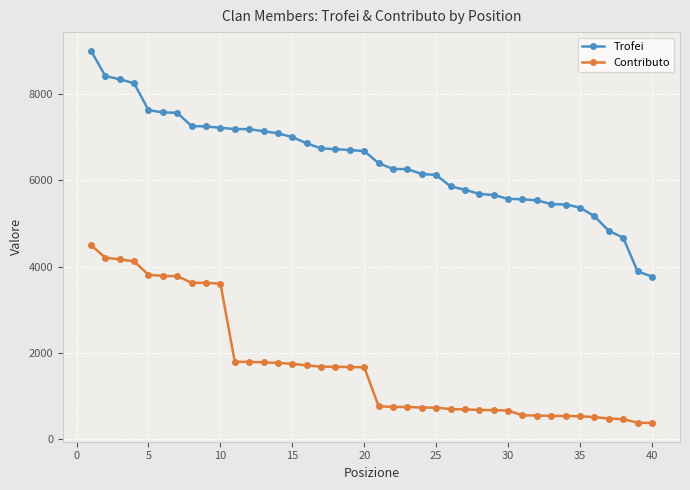

Which series has the largest total across all categories?

Trofei